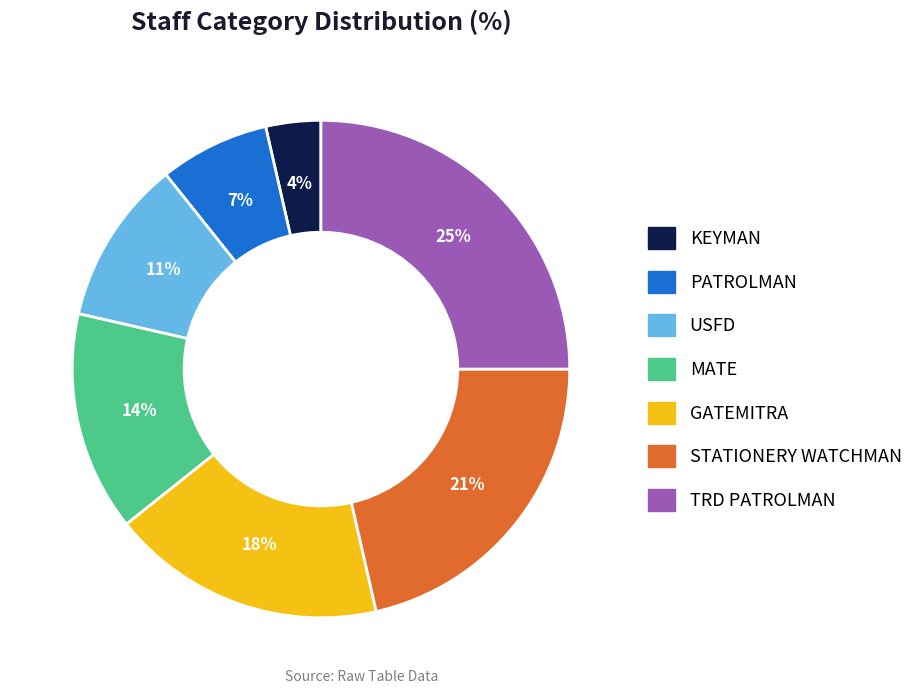

Is there any slice that represents more than half of the pie?

No